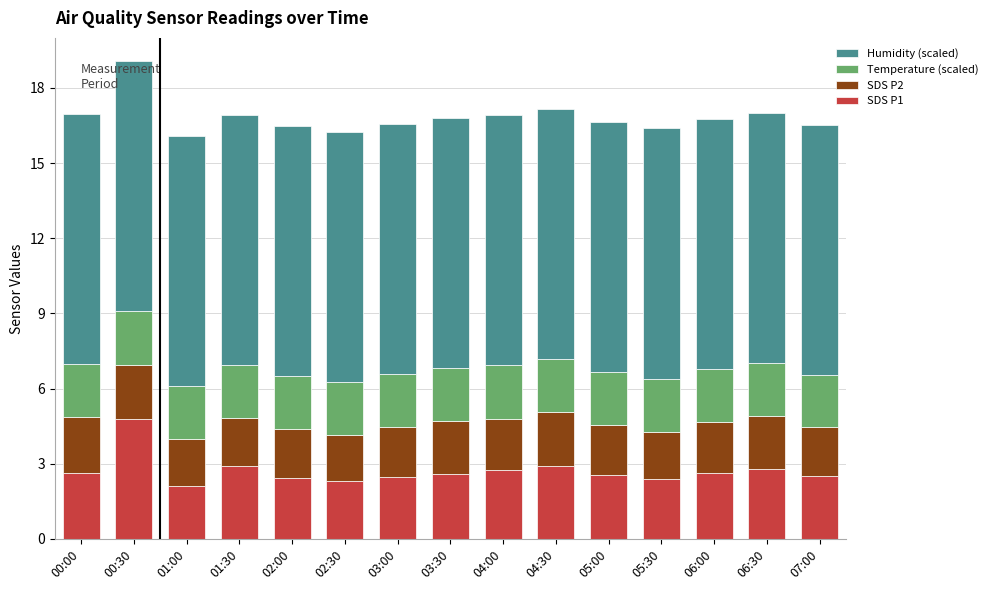

Is it true that SDS P1 equals 1.1 at 02:30?

False